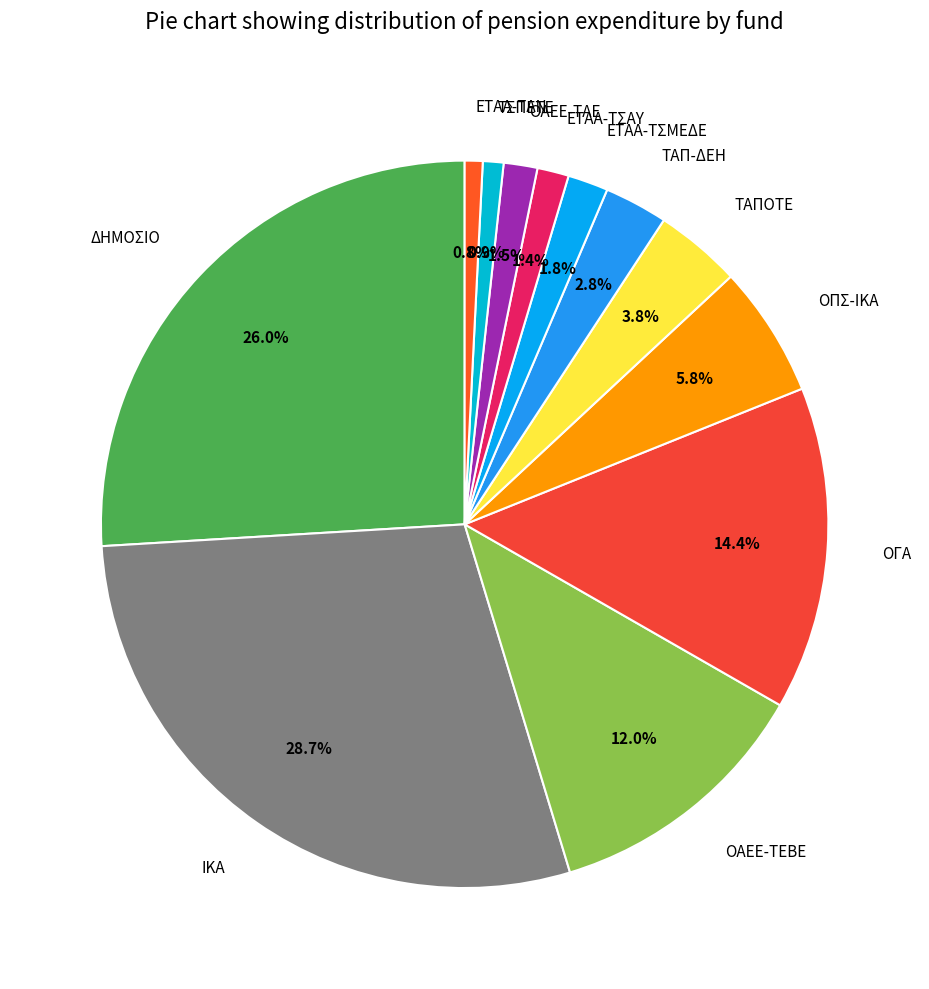

The ΟΑΕΕ-ΤΕΒΕ slice represents 12% of the pie. True or false?

True